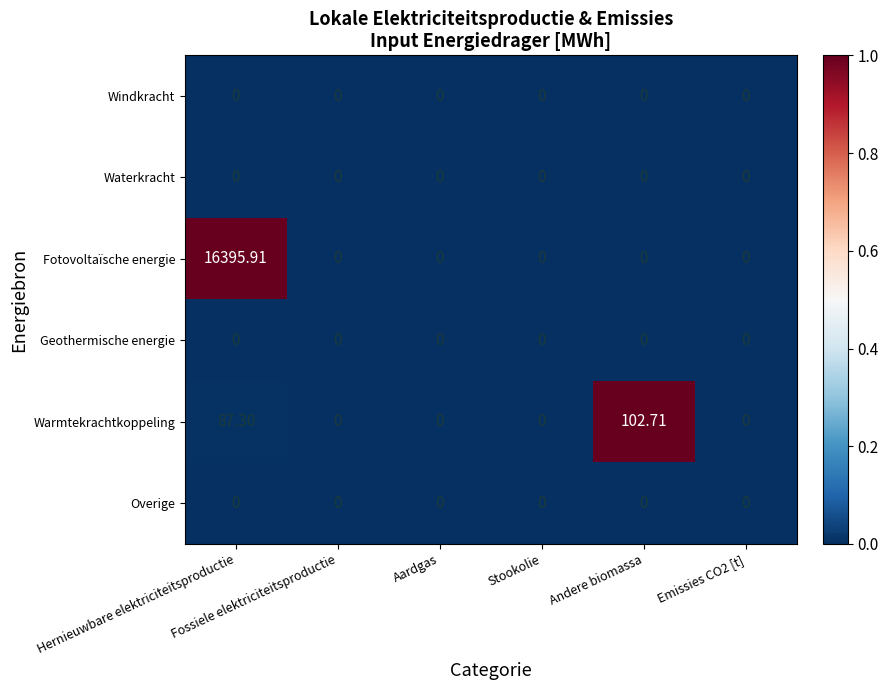

How many distinct data groups are displayed?

6